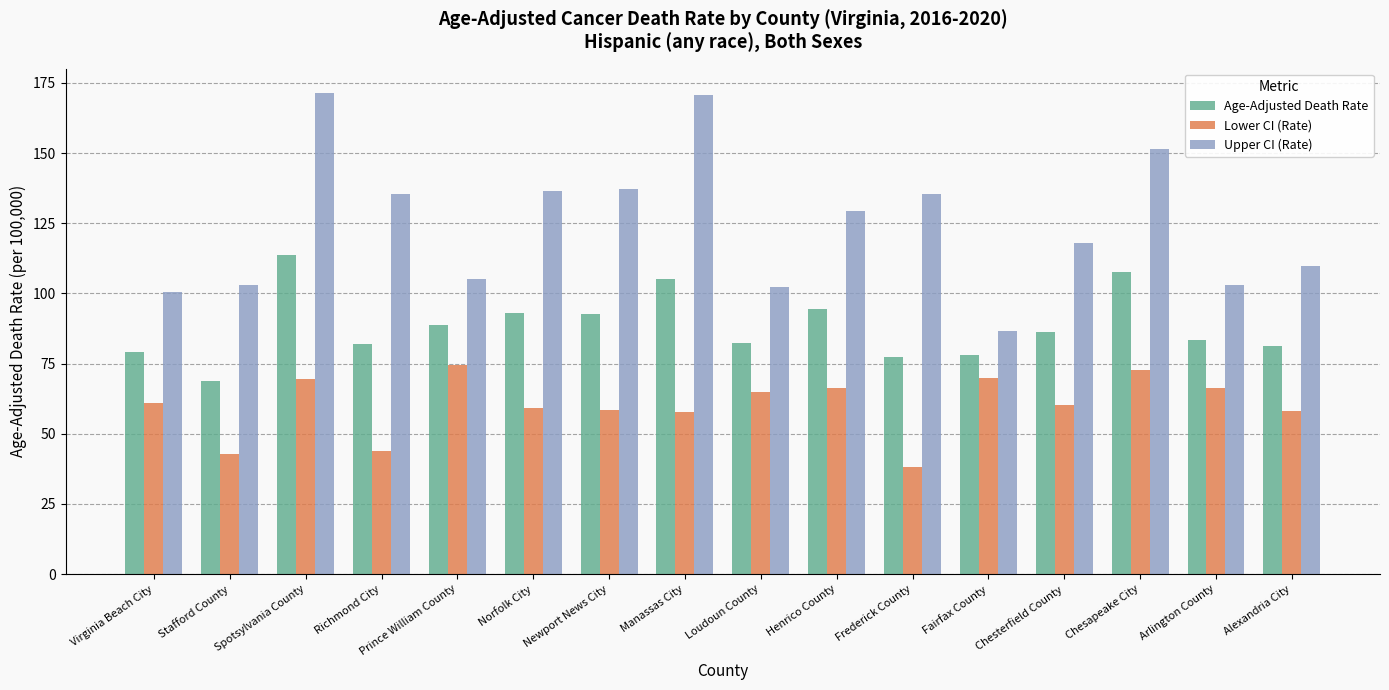

Are the bars grouped side by side (vs. stacked)?

Yes